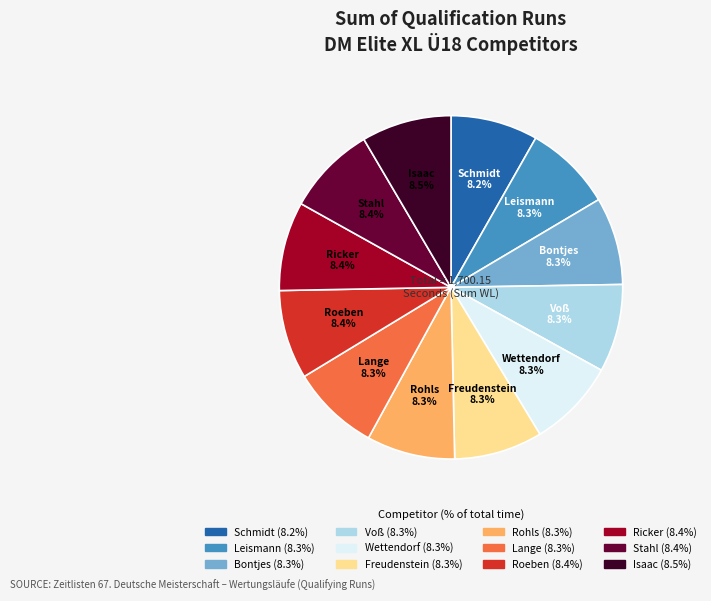

How much of the chart is everything except Schmidt?

91.8%